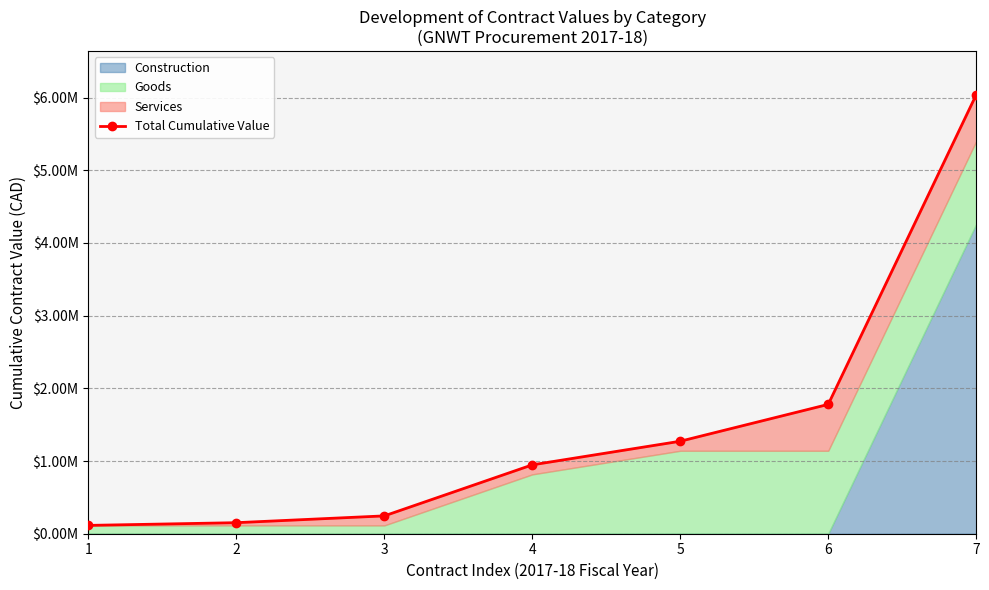

Reading left to right, list all the values displayed in this chart.

114504.0	151884.5	245364.5	947433.8	1272271.8	1779046.8	6037546.8